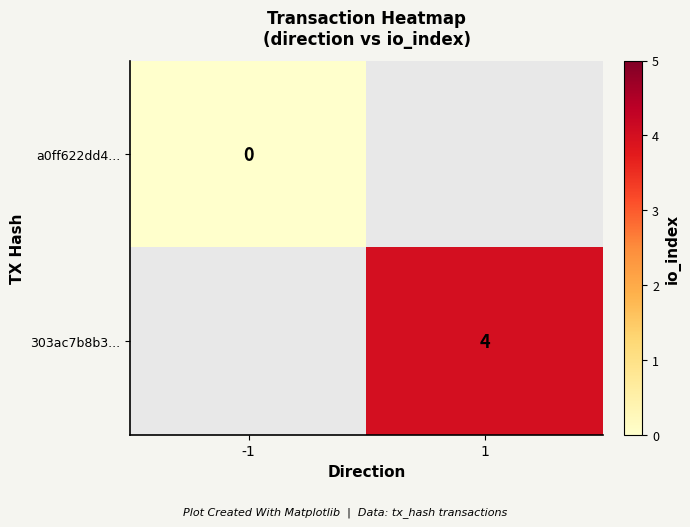

Which has a higher value, -1 or 1?

1